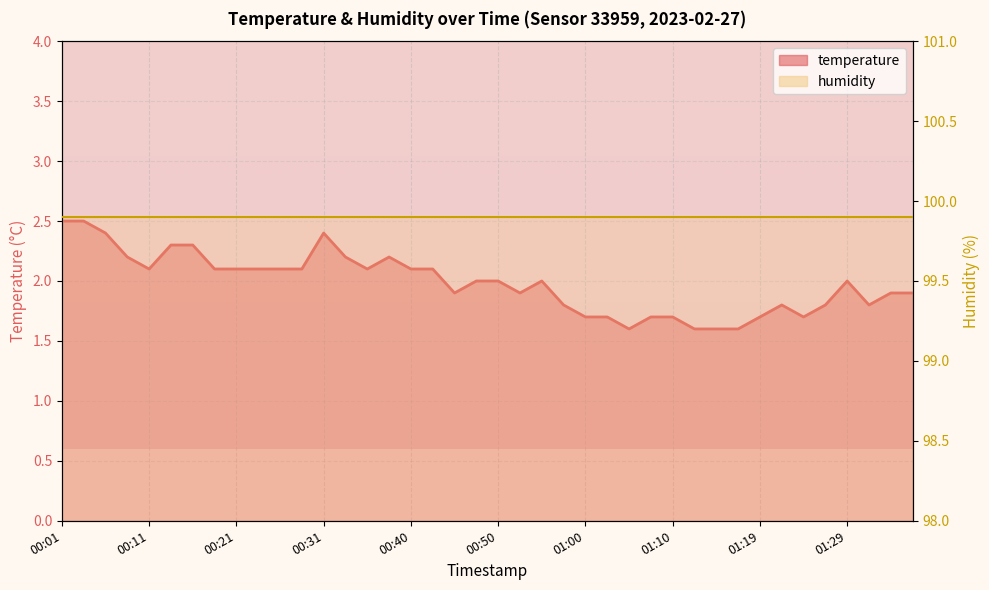

At which label is the value closest to 2?

00:48